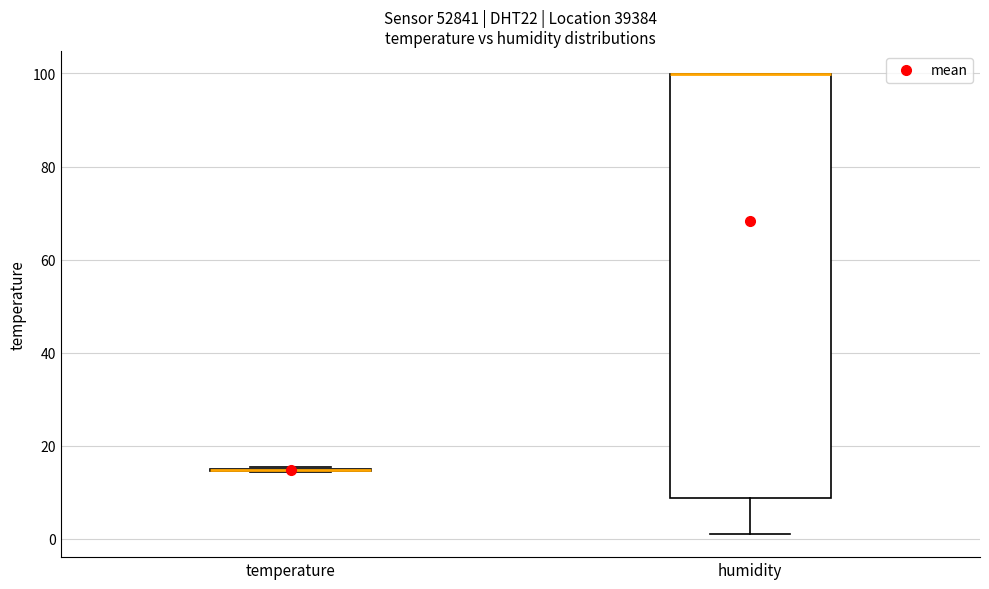

Which box is the tallest, from its lower edge to its upper edge?

humidity